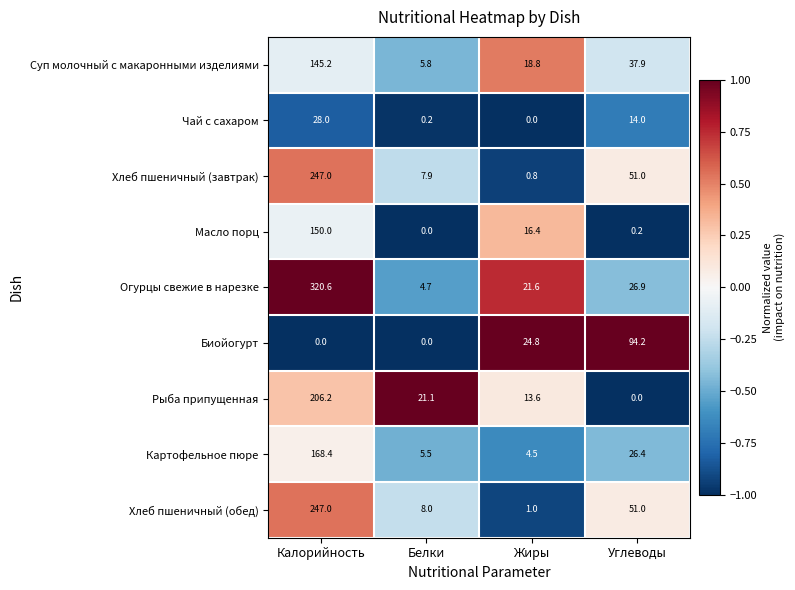

How many values in the Суп молочный с макаронными изделиями series are below 37?

2